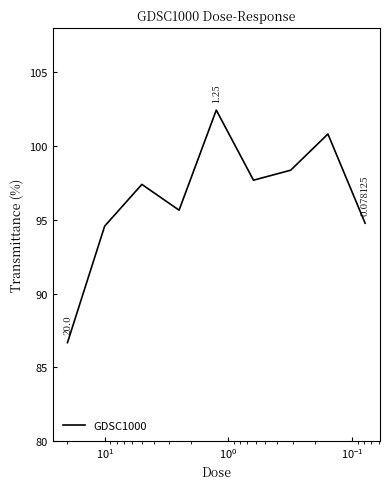

Count the number of data series in this chart.

1